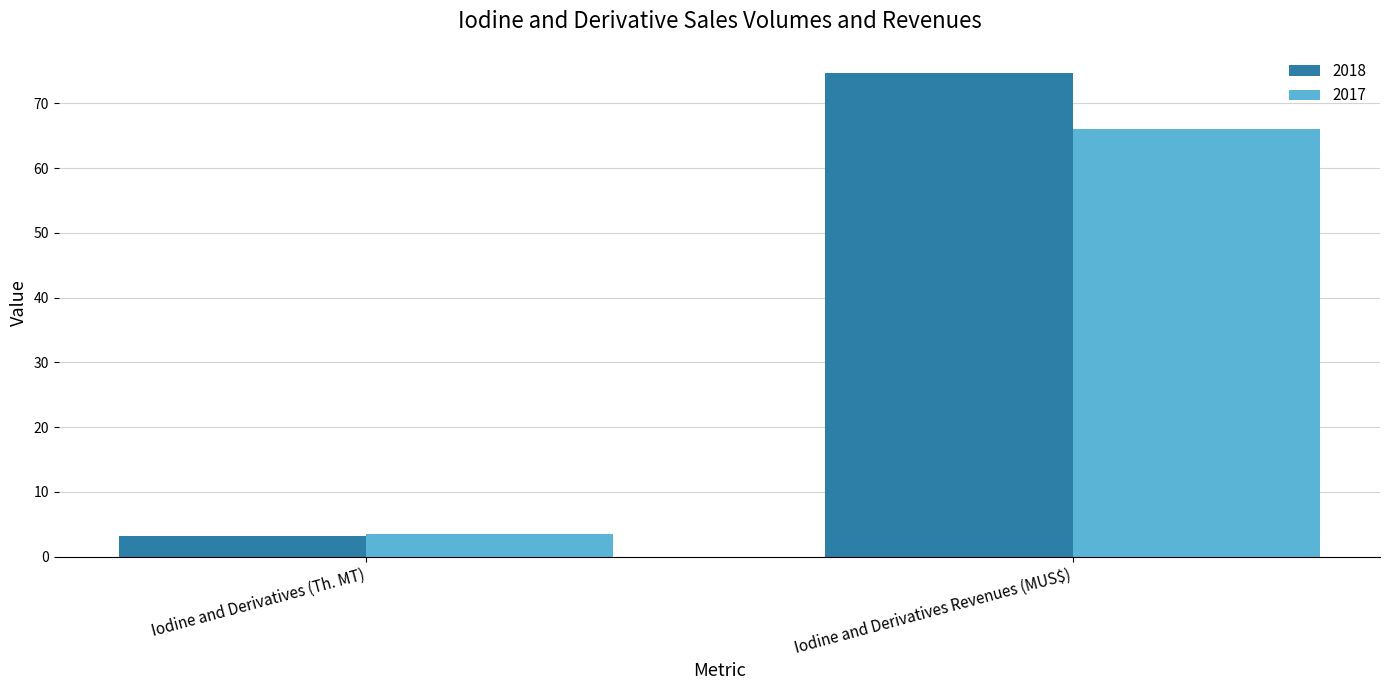

Is it true that 2018 equals 120.7 at Iodine and Derivatives Revenues (MUS$)?

False